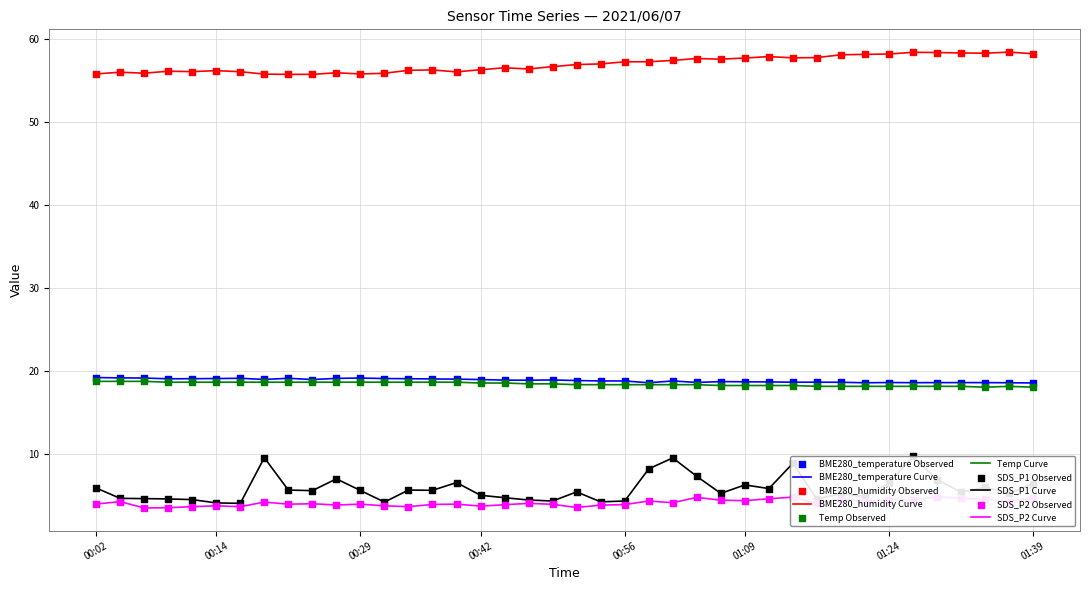

At how many categories does at least one series exceed 38?

40